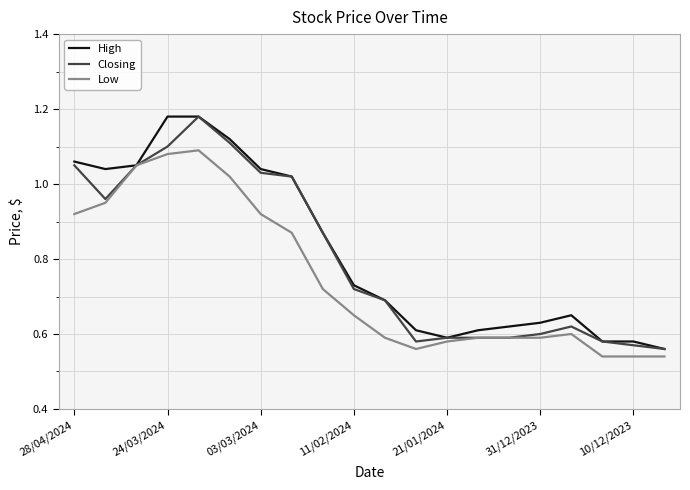

True or false: Low and High intersect in this chart.

False